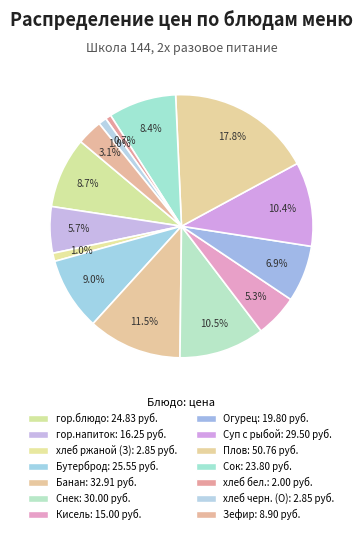

To the nearest percent, what is the average slice percentage?

7%